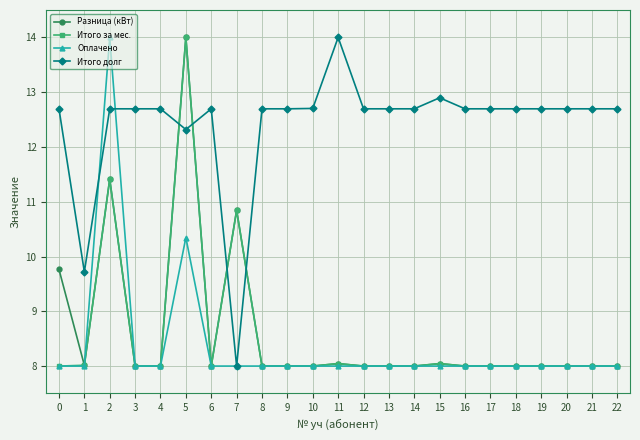

Reading right to left, list all the values displayed in this chart.

Разница (кВт): 22=8.0	21=8.0	20=8.0	19=8.0	18=8.0	17=8.0	16=8.0	15=8.0	14=8.0	13=8.0	12=8.0	11=8.0	10=8.0	9=8.0	8=8.0	7=10.8	6=8.0	5=14.0	4=8.0	3=8.0	2=11.4	1=8.0	0=9.8
Итого за мес.: 22=8.0	21=8.0	20=8.0	19=8.0	18=8.0	17=8.0	16=8.0	15=8.0	14=8.0	13=8.0	12=8.0	11=8.0	10=8.0	9=8.0	8=8.0	7=10.8	6=8.0	5=14.0	4=8.0	3=8.0	2=11.4	1=8.0	0=8.0
Оплачено: 22=8.0	21=8.0	20=8.0	19=8.0	18=8.0	17=8.0	16=8.0	15=8.0	14=8.0	13=8.0	12=8.0	11=8.0	10=8.0	9=8.0	8=8.0	7=8.0	6=8.0	5=10.3	4=8.0	3=8.0	2=14.0	1=8.0	0=8.0
Итого долг: 22=12.7	21=12.7	20=12.7	19=12.7	18=12.7	17=12.7	16=12.7	15=12.9	14=12.7	13=12.7	12=12.7	11=14.0	10=12.7	9=12.7	8=12.7	7=8.0	6=12.7	5=12.3	4=12.7	3=12.7	2=12.7	1=9.7	0=12.7